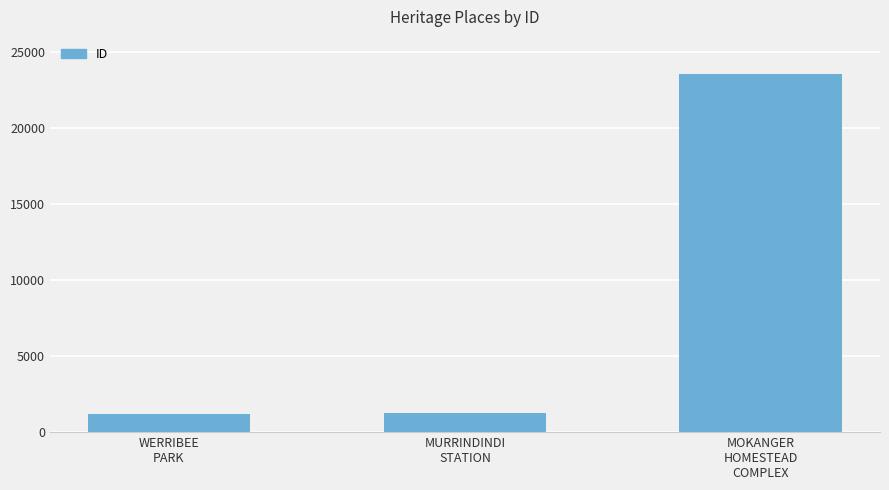

Count the number of categories in the chart.

3